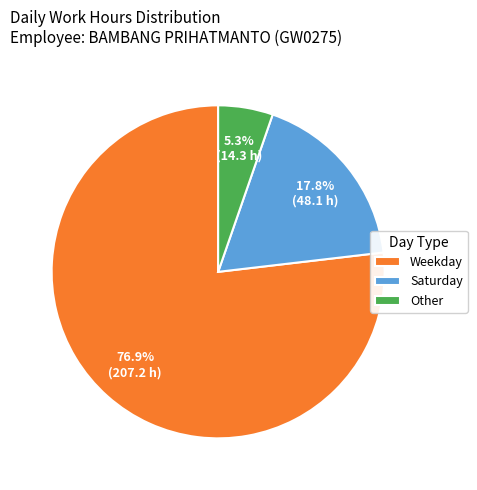

How much of the chart is everything except Weekday?

23.1%